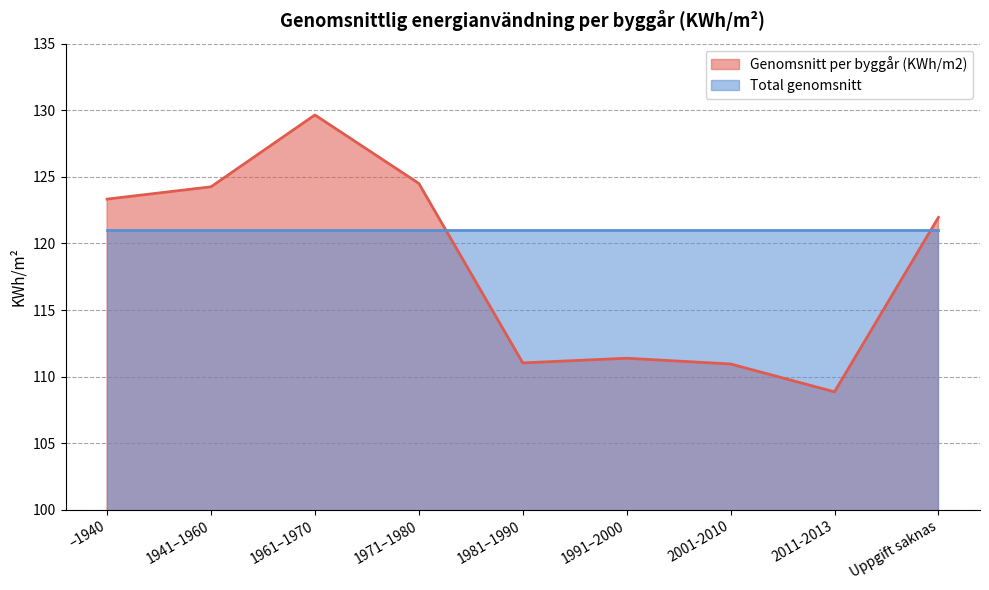

How many interior local valleys (lower than both neighbors) does the data have?

2